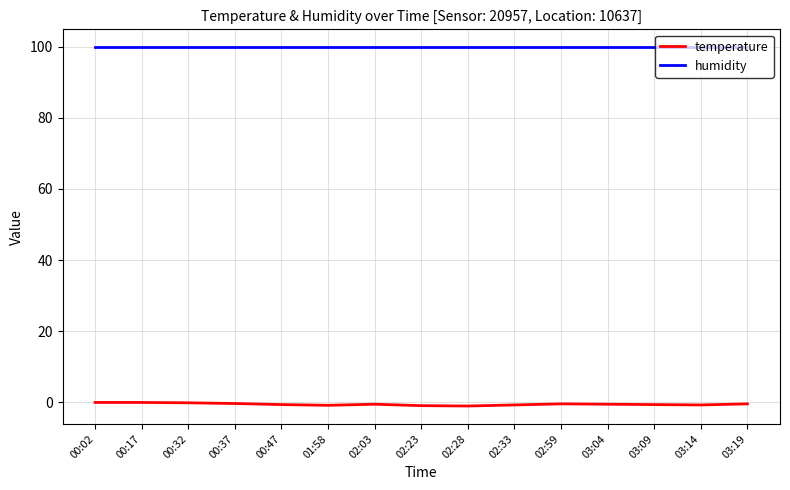

True or false: humidity has a value of 60.4 at 02:03.

False